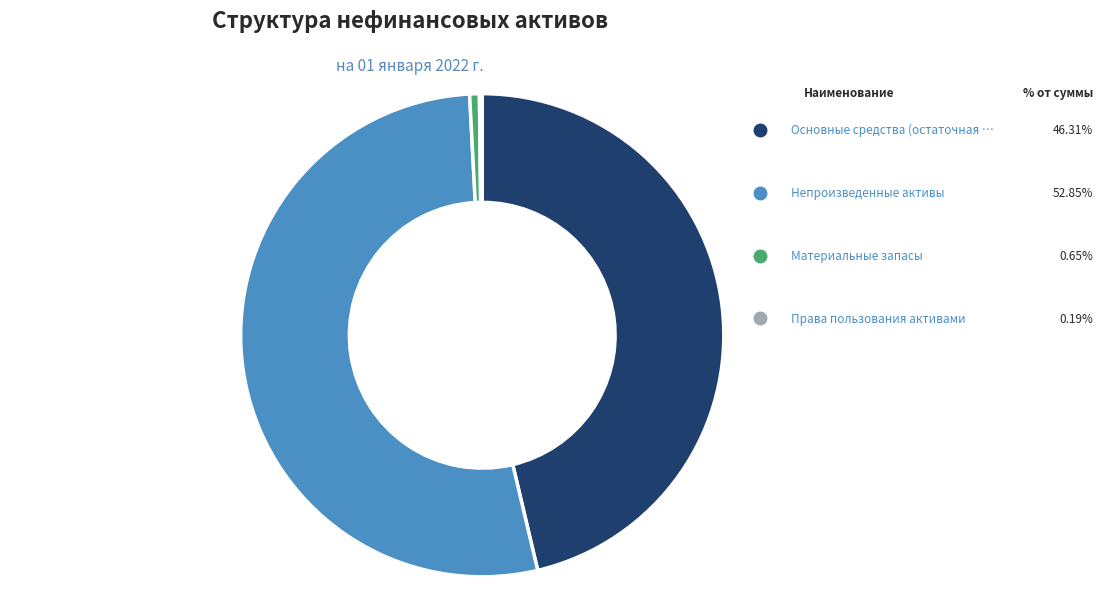

Is there any slice that represents more than half of the pie?

Yes